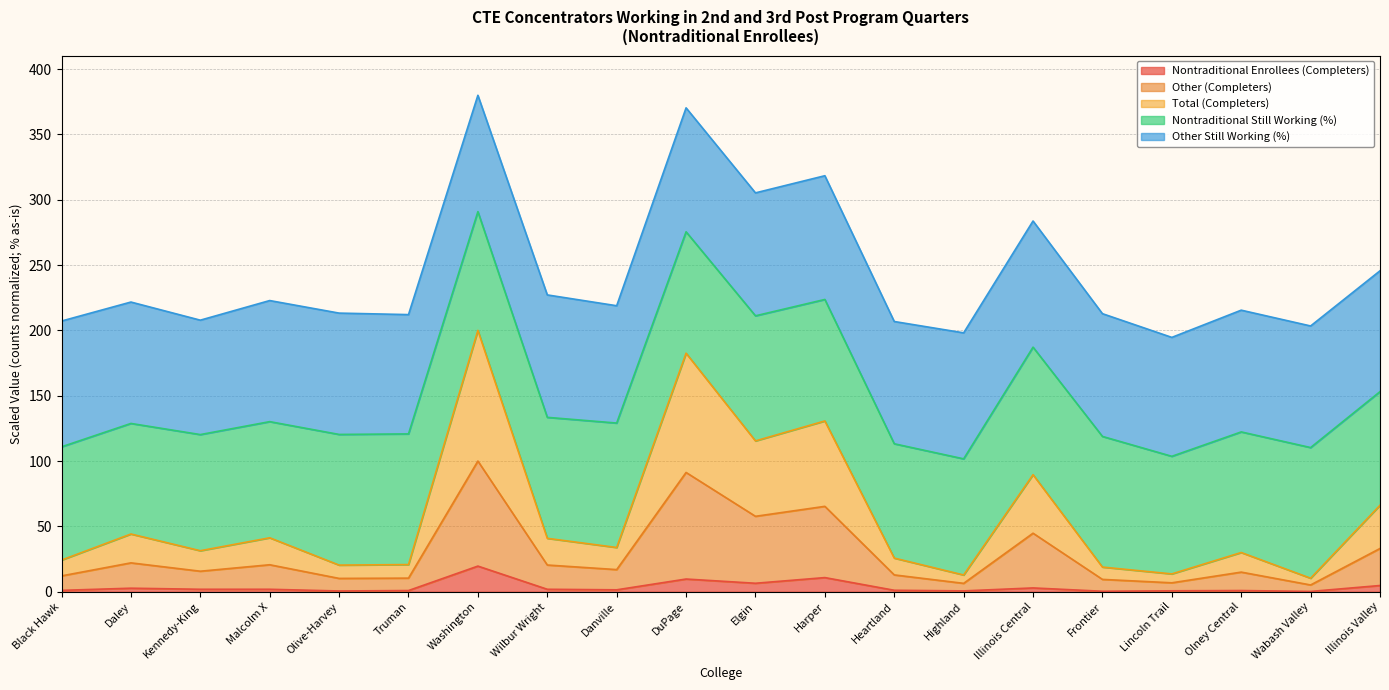

The Total (Completers) series shows 13.6 at Lincoln Trail. True or false?

True